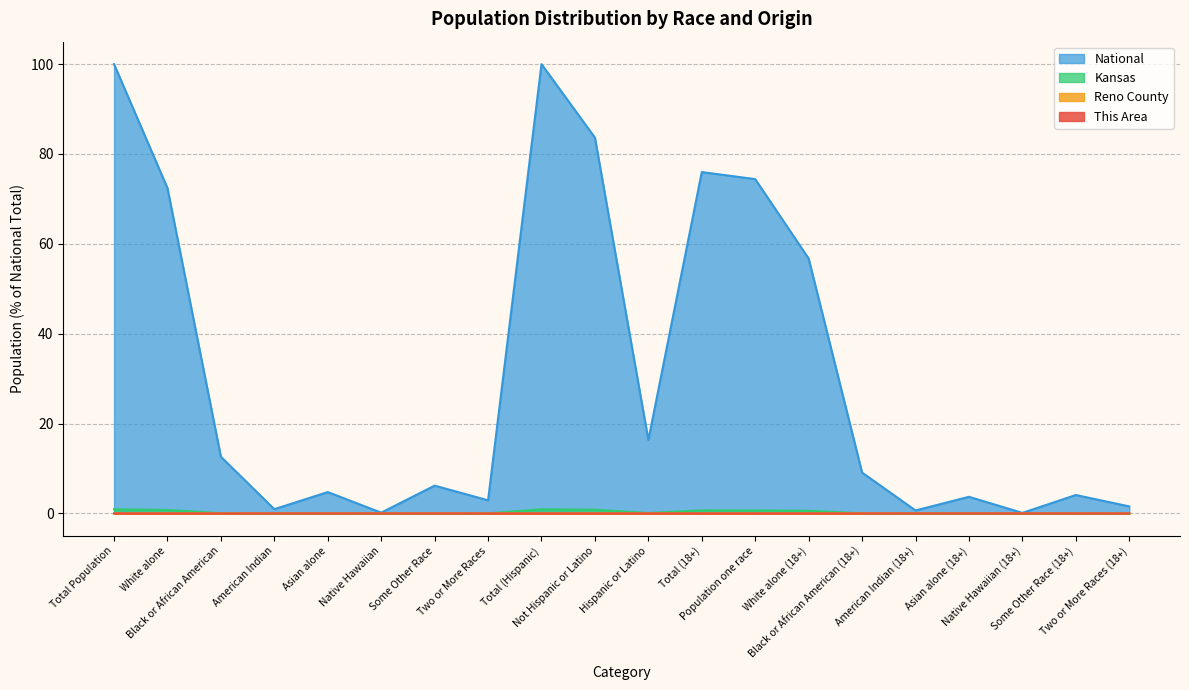

Which series changed the most between Asian alone (18+) and Some Other Race (18+)?

National